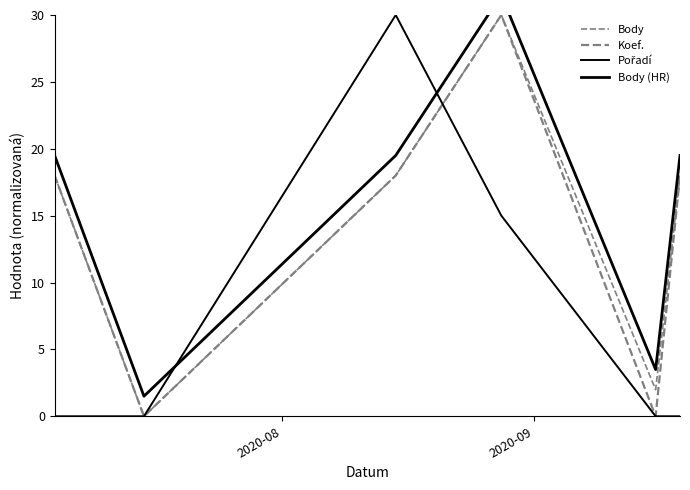

Which series has the widest spread of values?

Body